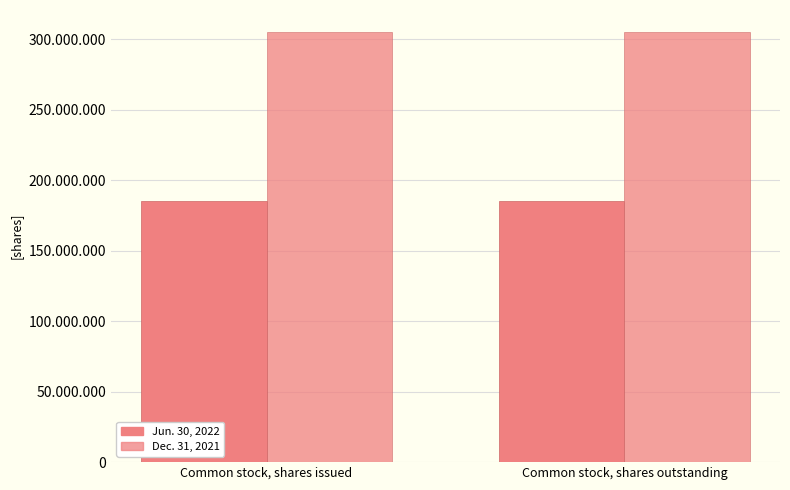

Does the chart contain stacked bars?

No